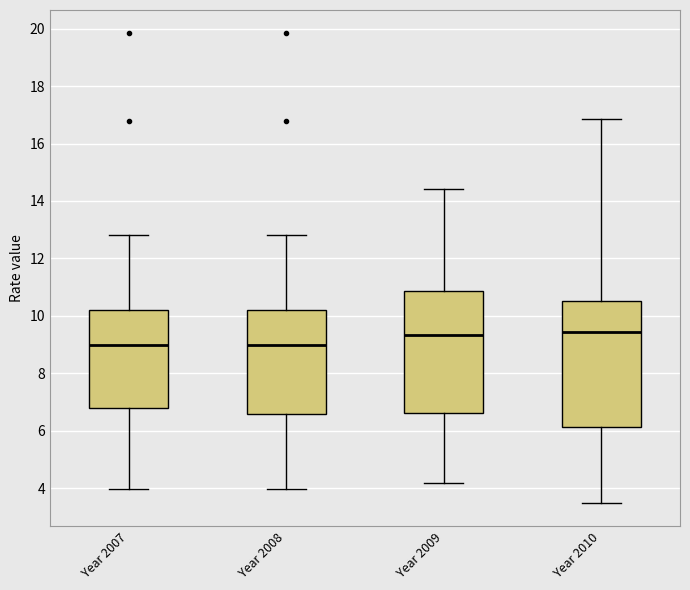

Where does the median line of the box for Year 2008 sit on the y-axis? The values are not printed on the chart, so give them approximately, as read against the axis.

9.0